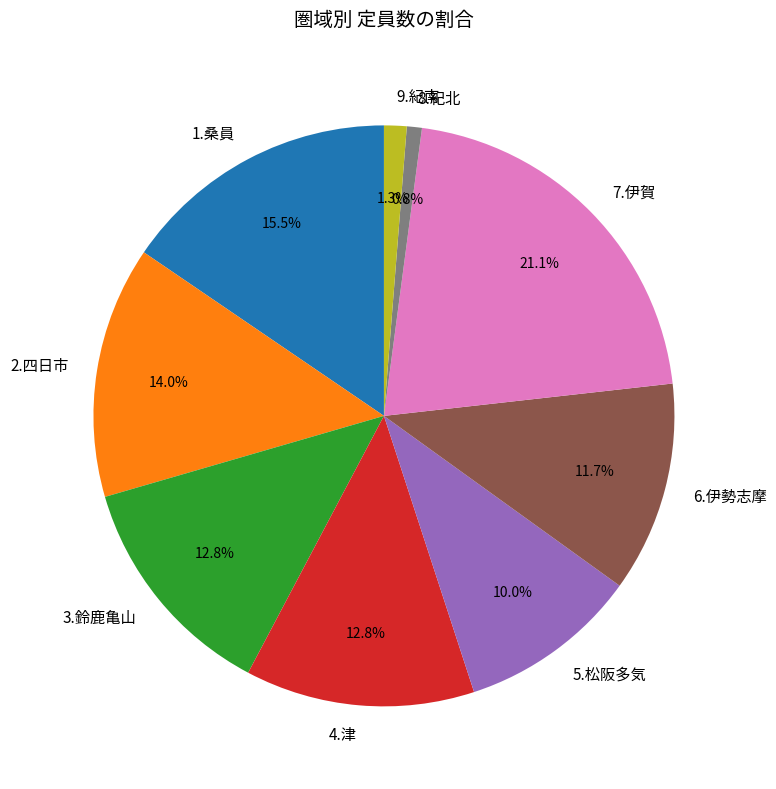

Is it true that 4.津 is 13% of the pie?

True